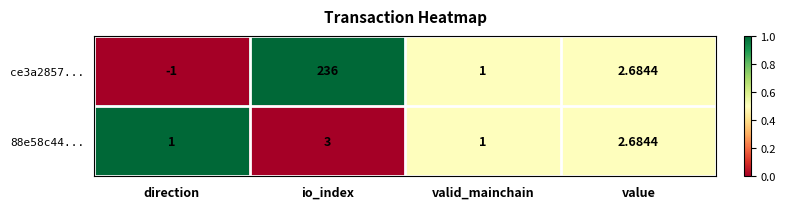

At which label does 88e58c44... reach its peak?

io_index